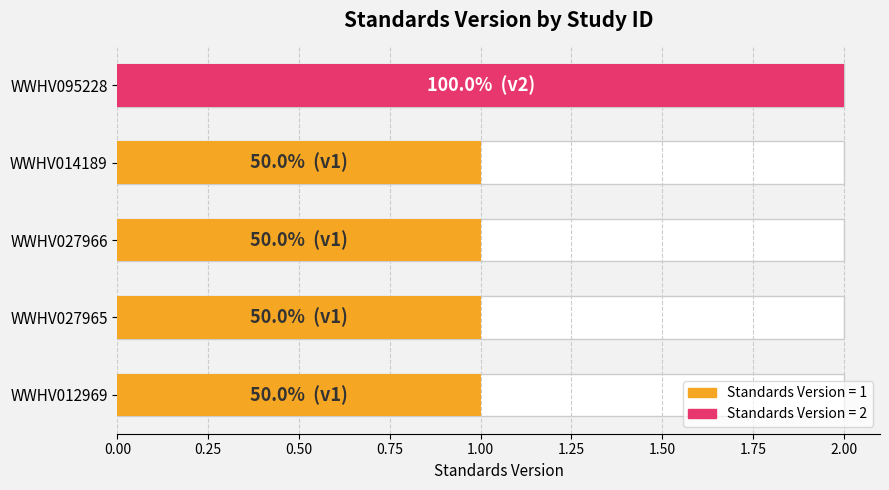

Is it true that the value at WWHV014189 is 0?

False